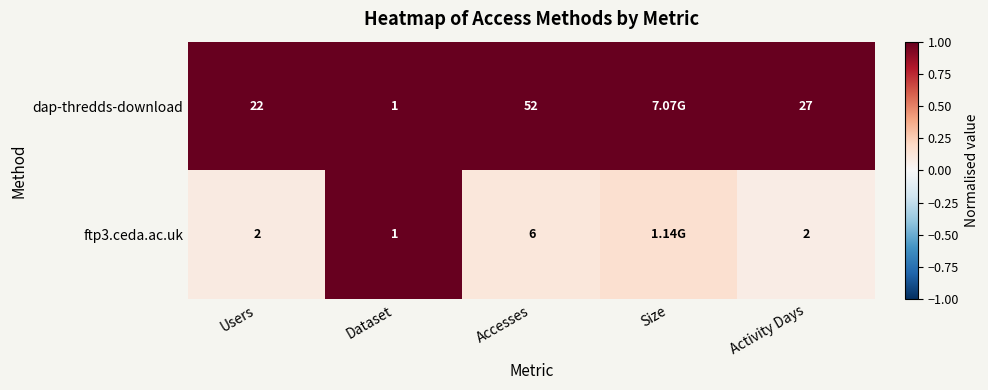

Which series changed the most between Users and Dataset?

dap-thredds-download